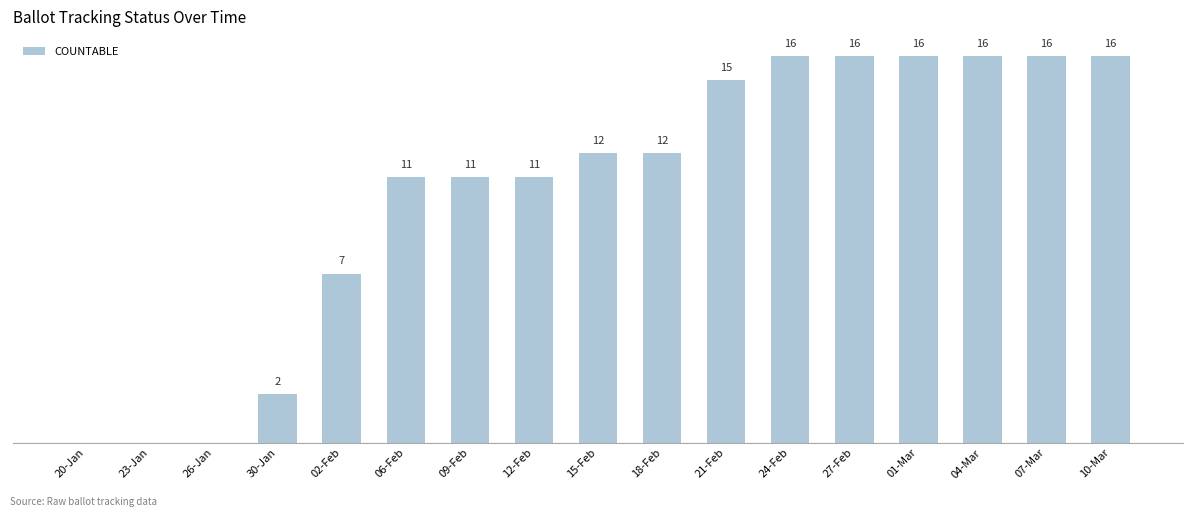

Where is the data nearest to the value 8?

02-Feb